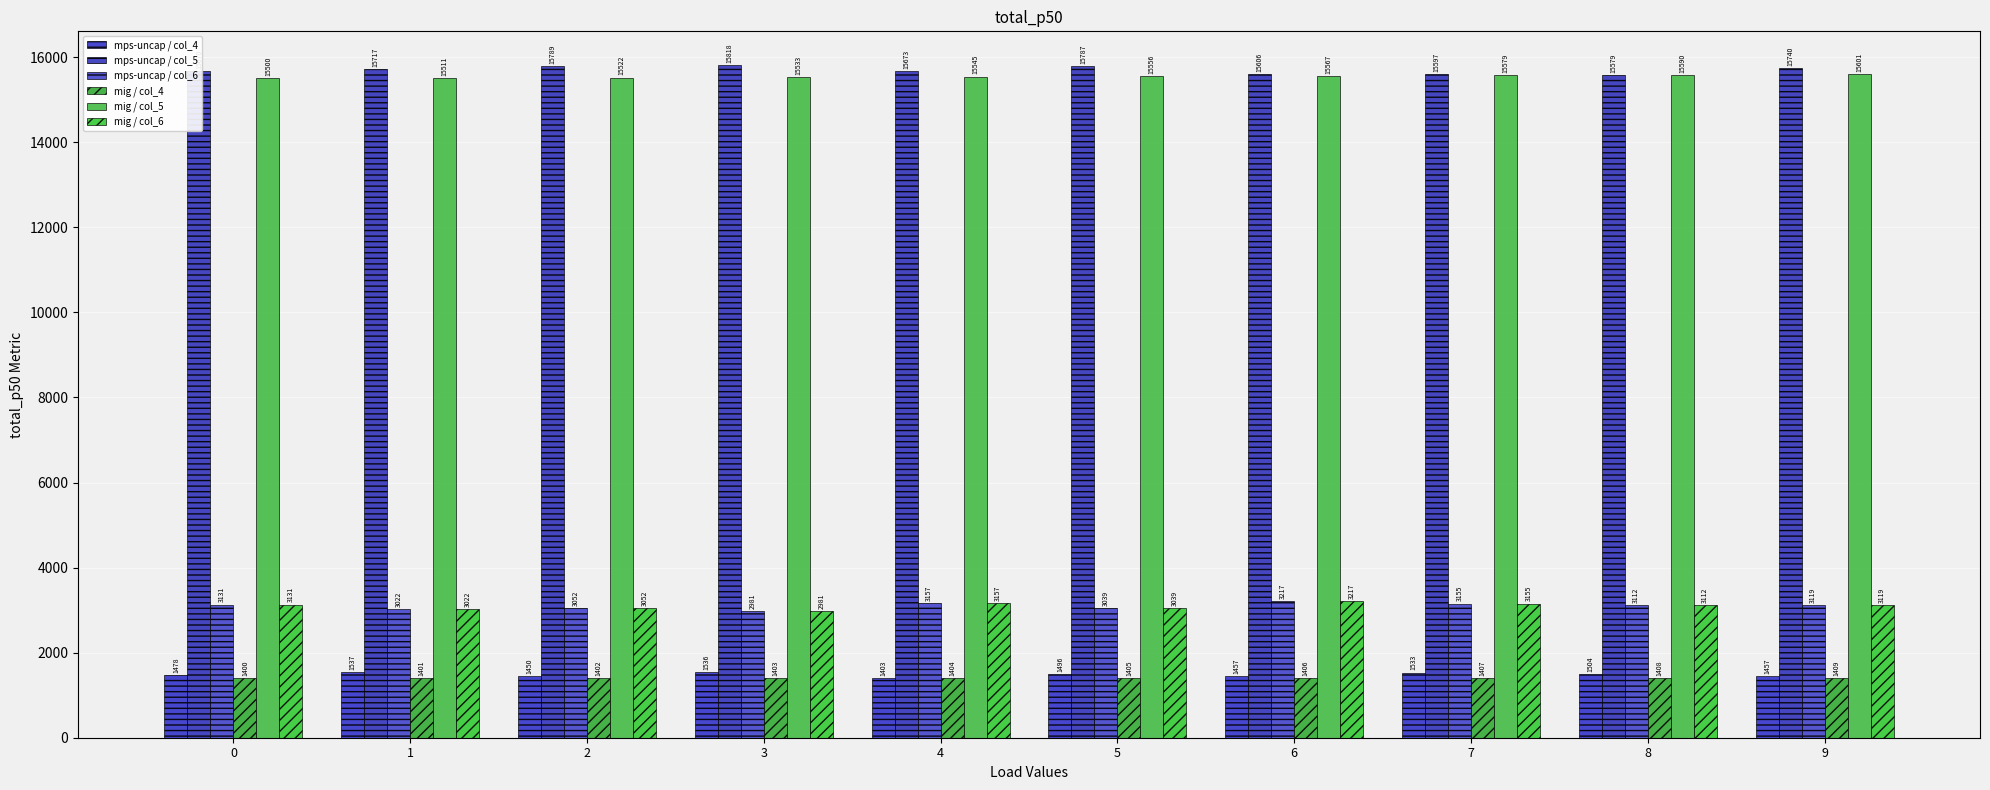

Is the value of mig / col_4 at 3 greater than the value of mps-uncap / col_6 at 4?

No